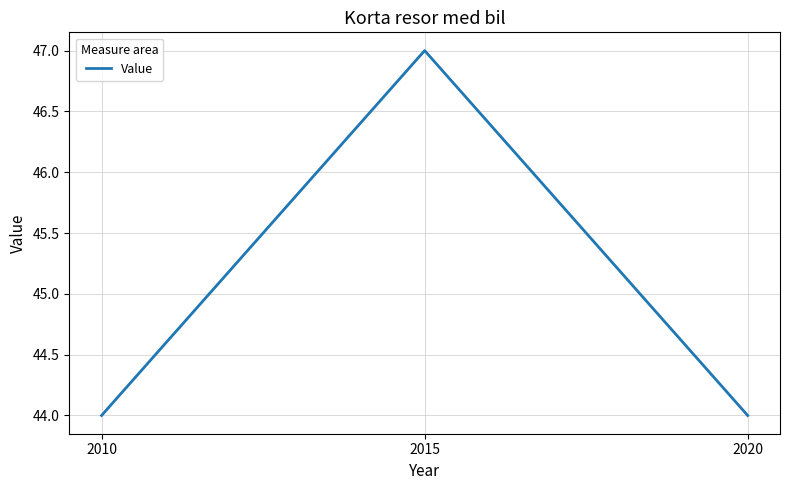

What is the sum of all values?

135